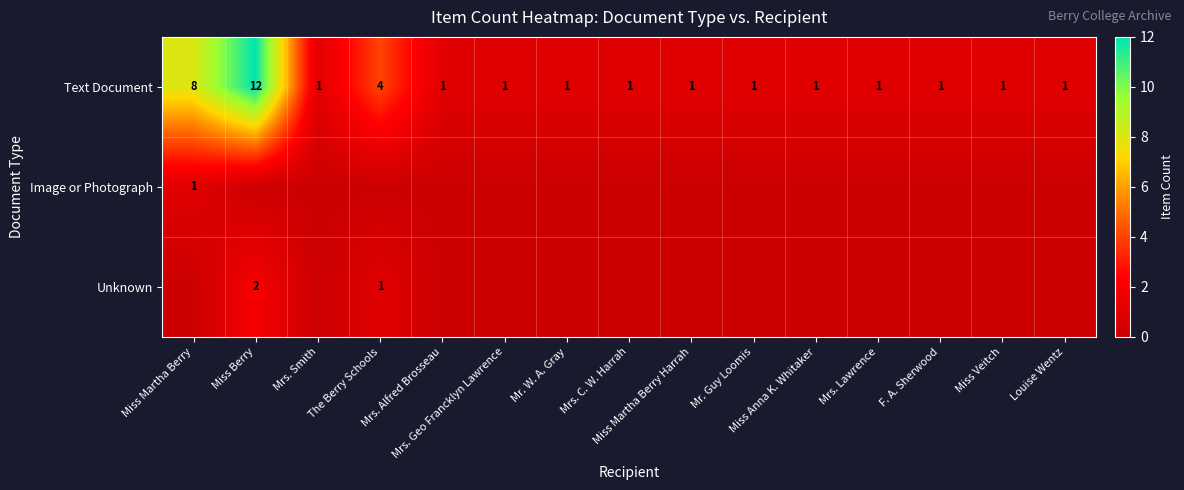

What is the difference between the maximum and second lowest values in the Text Document series?

11